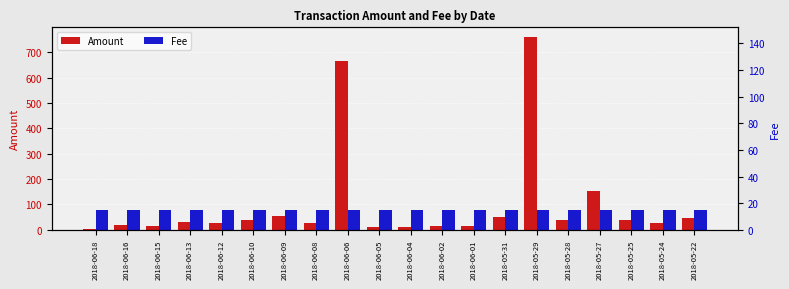

How many categories are shown in the chart?

20